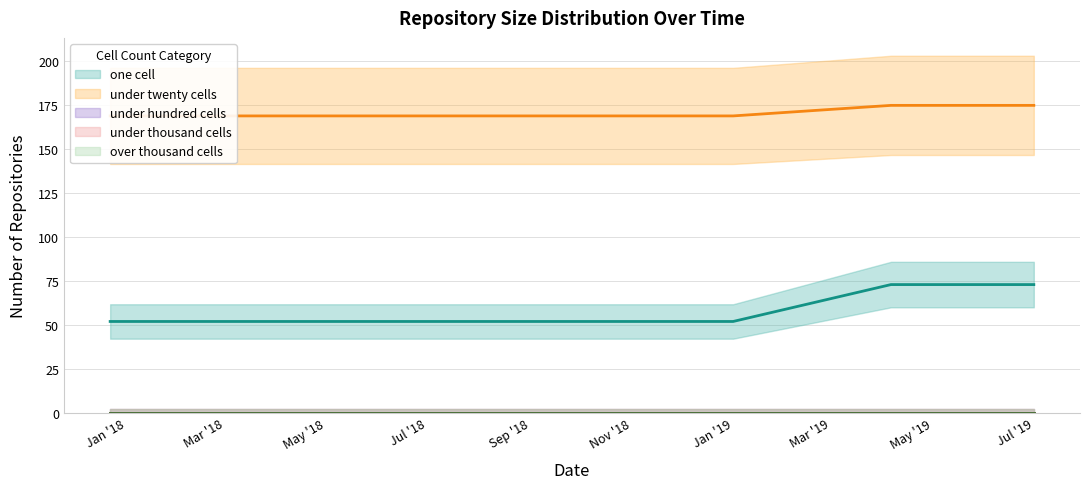

Which has a higher value, 2019-04-06 or 2018-09-28?

2019-04-06